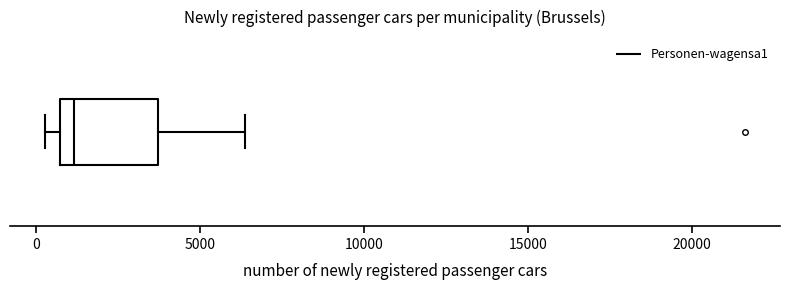

Read this box plot against the x-axis: the position of the median line, the range covered by the box, and the ends of both whiskers. The values are not printed on the chart, so give them approximately, as read against the axis.

median 1000, box 500 to 3500, whiskers 500 (just left of the box's left edge) to 6500